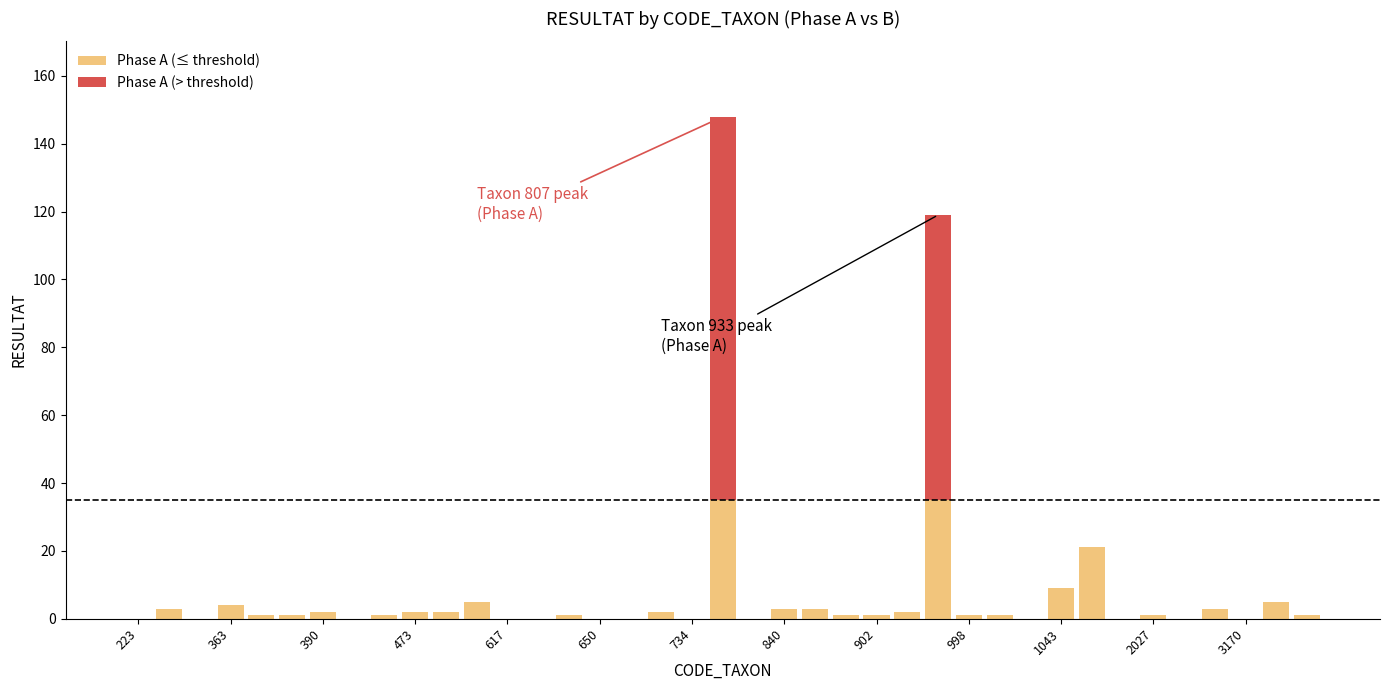

What is the sum of all Phase A (≤ threshold) values?

146